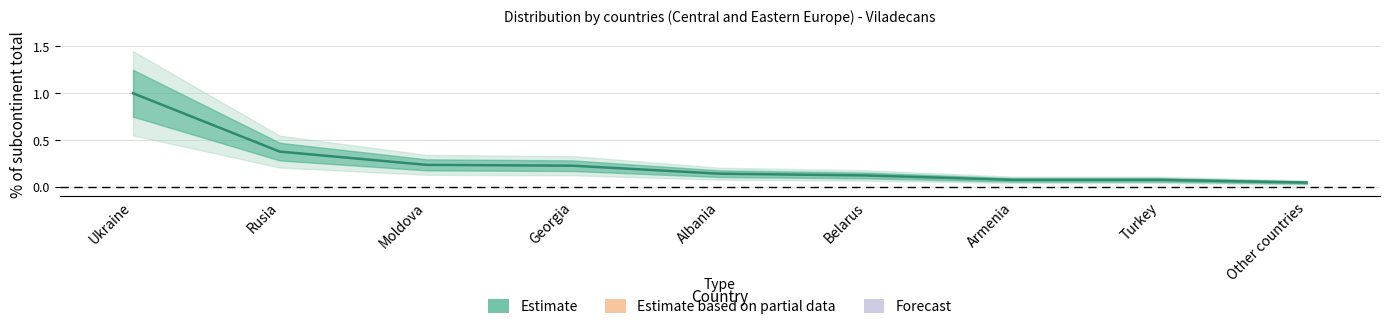

What is the value of the 2nd point from the left?

0.4